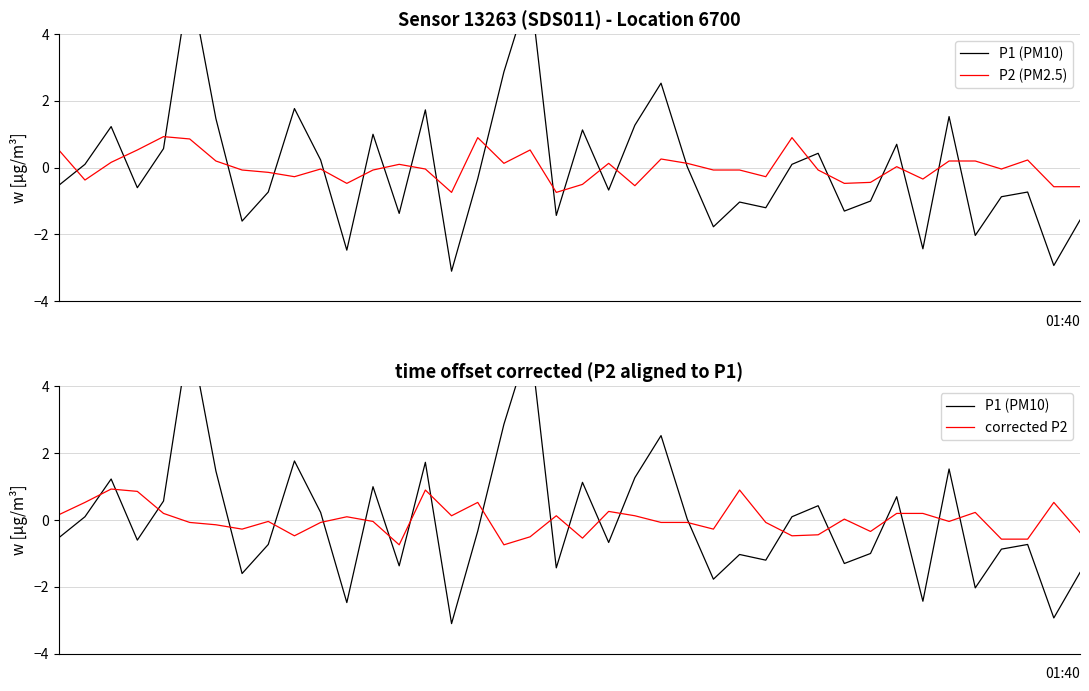

What is the highest value of the P2 (PM2.5) series?

0.9